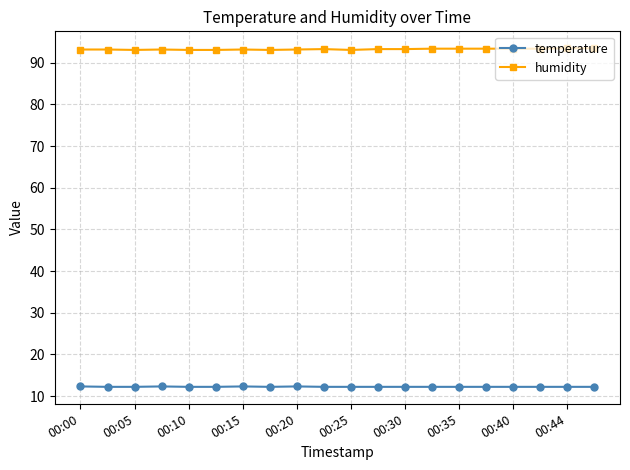

Rank the series by their maximum value, from lowest to highest.

temperature, humidity